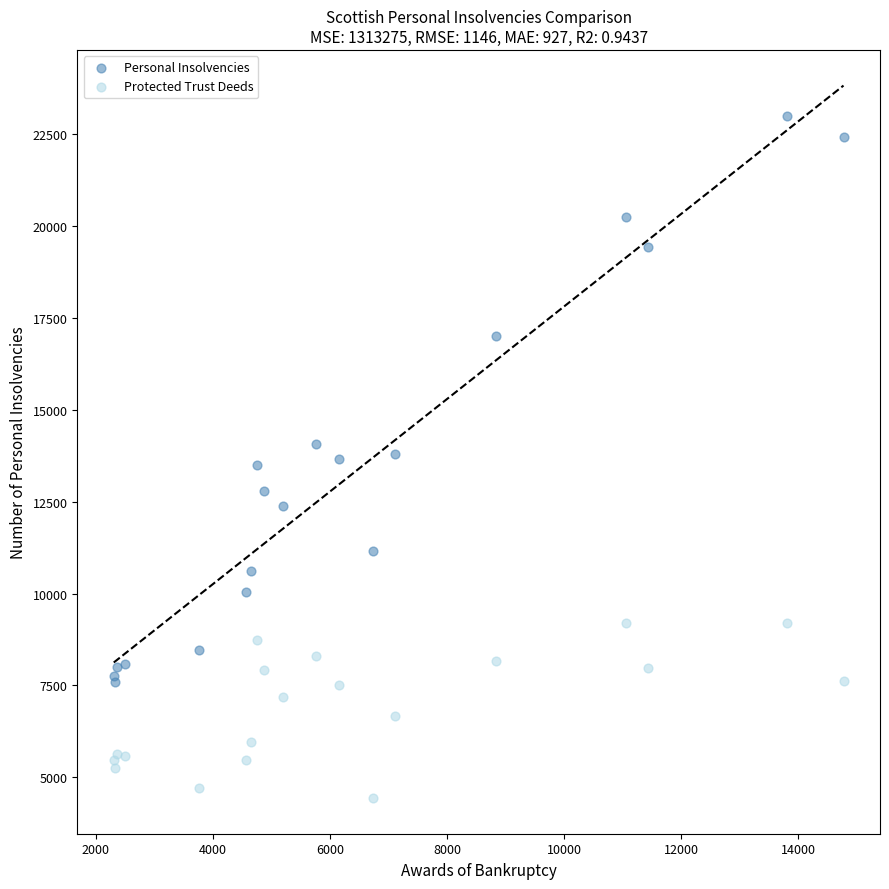

Which series has the largest Y range (max minus min)?

Personal Insolvencies